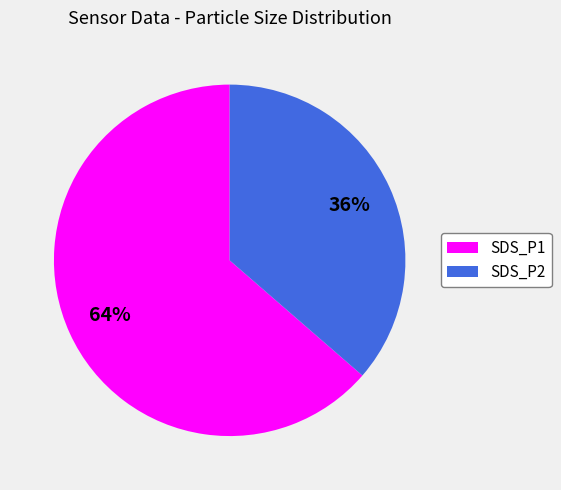

Rank the categories by value from highest to lowest.

SDS_P1, SDS_P2